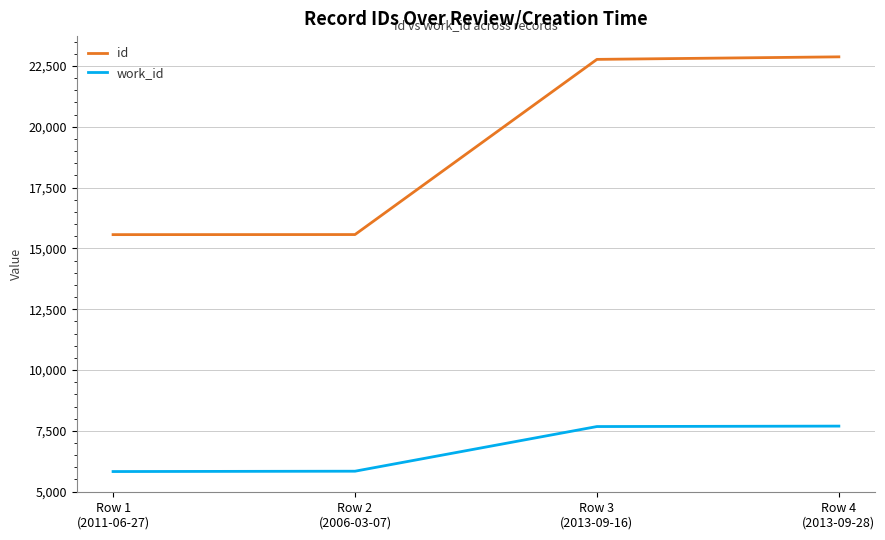

What is the maximum value for work_id?

7694